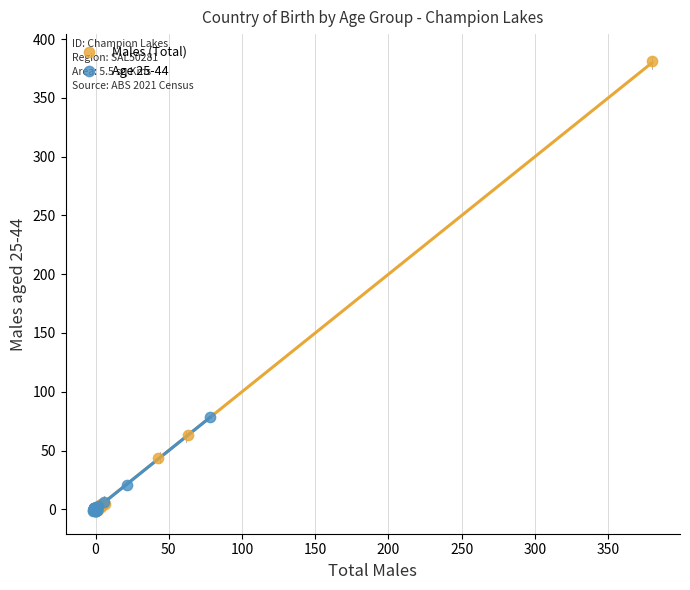

Which series has the largest Y range (max minus min)?

Males (Total)